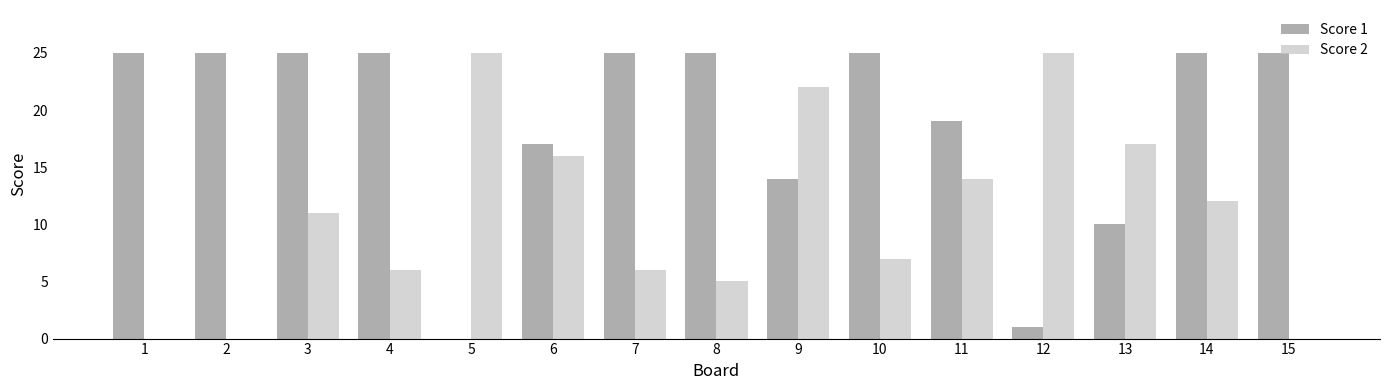

Count the number of data series in this chart.

2